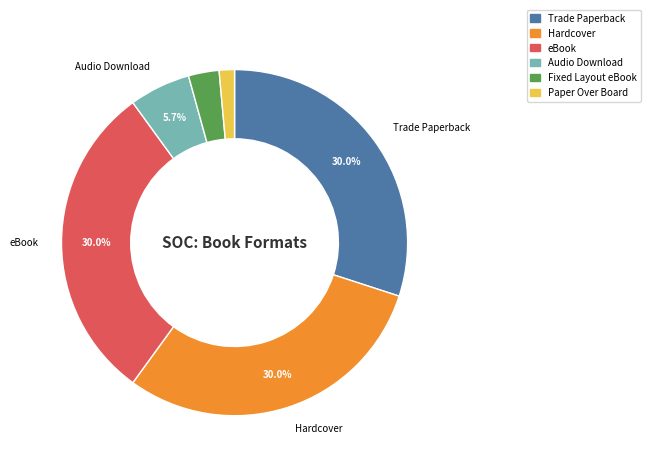

To the nearest percent, what is the difference between the largest and smallest slice percentages?

29%